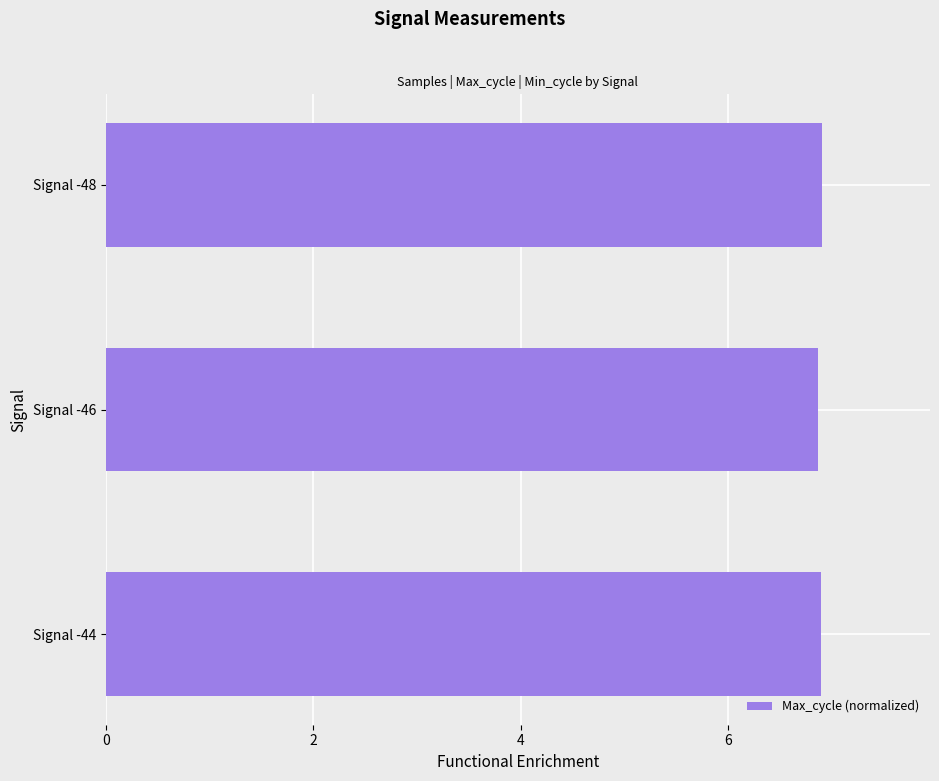

What is the maximum value shown in the chart?

6.9